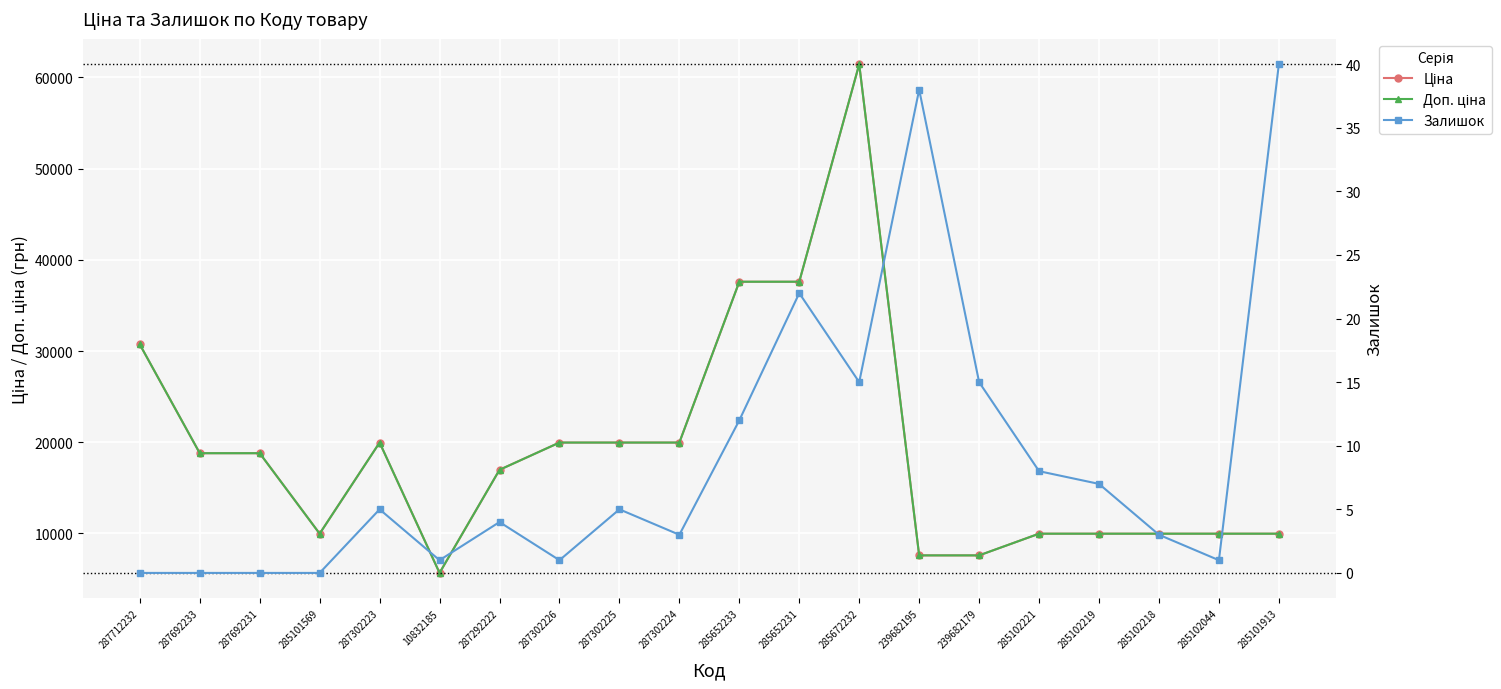

What is the approximate value of Доп. ціна at 287302224?

19964.2